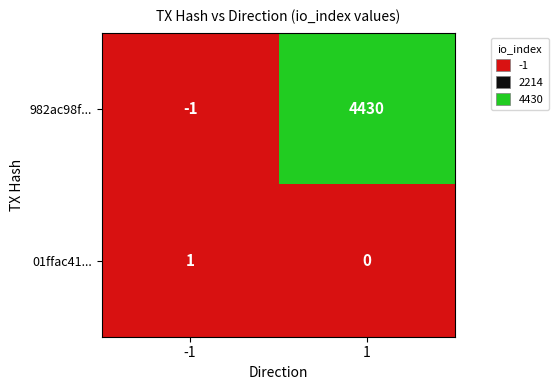

Is it true that 01ffac41... equals 1 at 1?

False